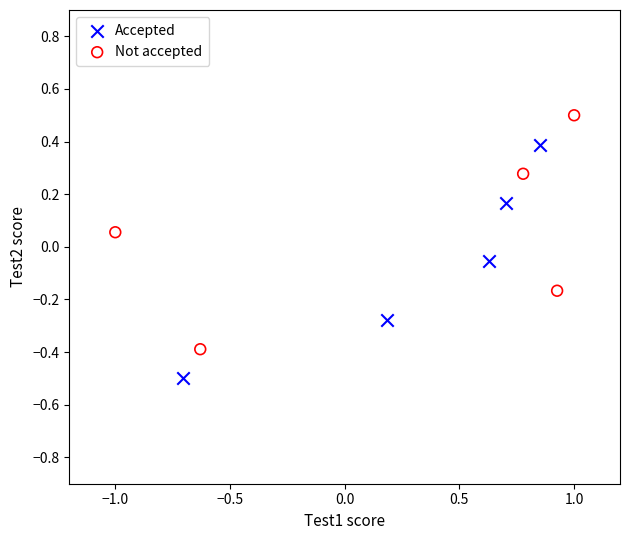

Which series contains the lowest Y value?

Accepted